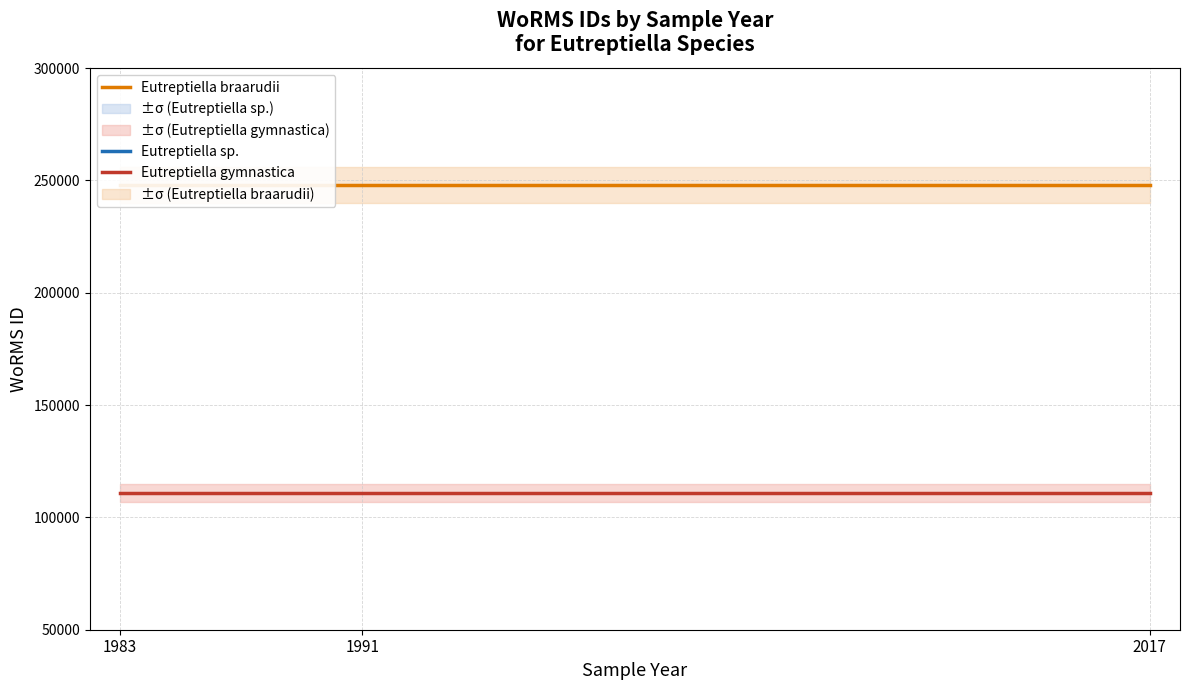

Which series has the largest total across all categories?

Eutreptiella braarudii